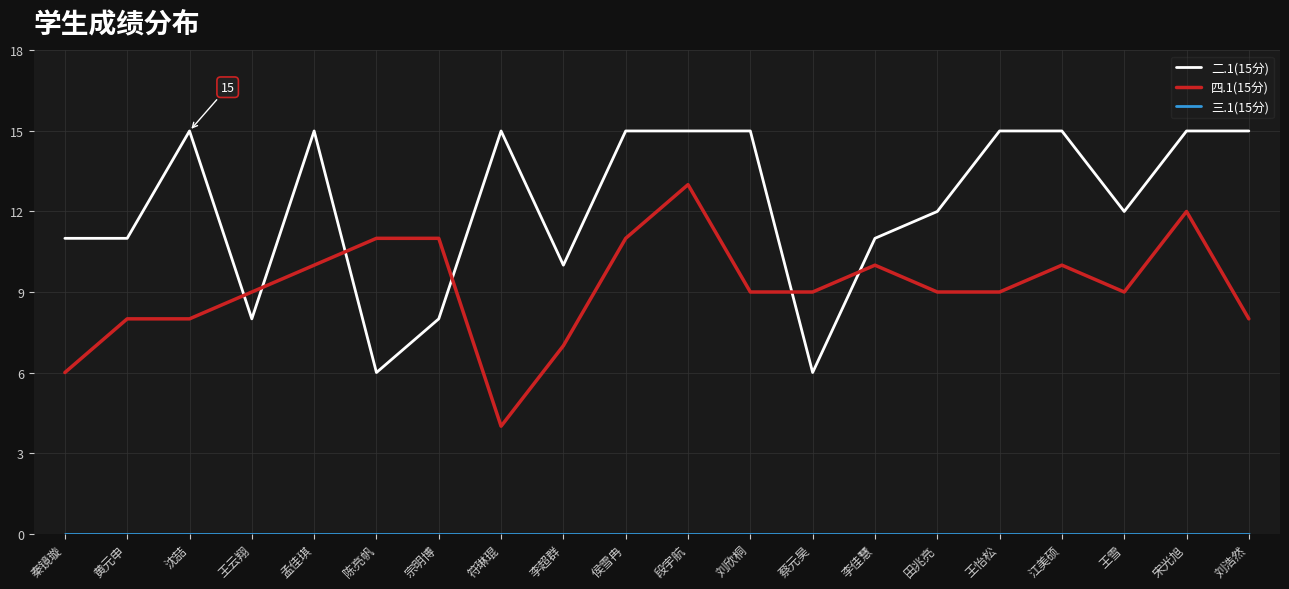

What is the highest value of the 二.1(15分) series?

15